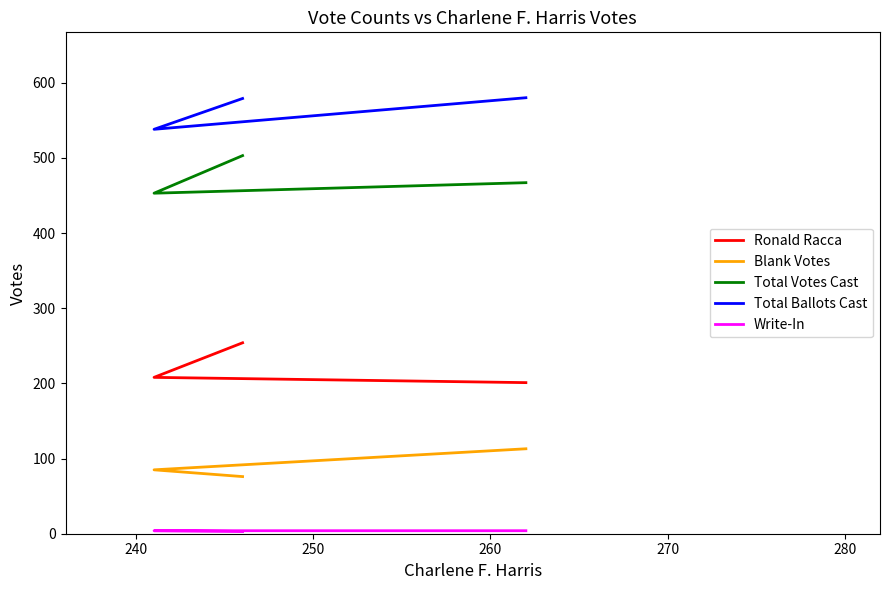

What is the total value across all series at 240?

1288